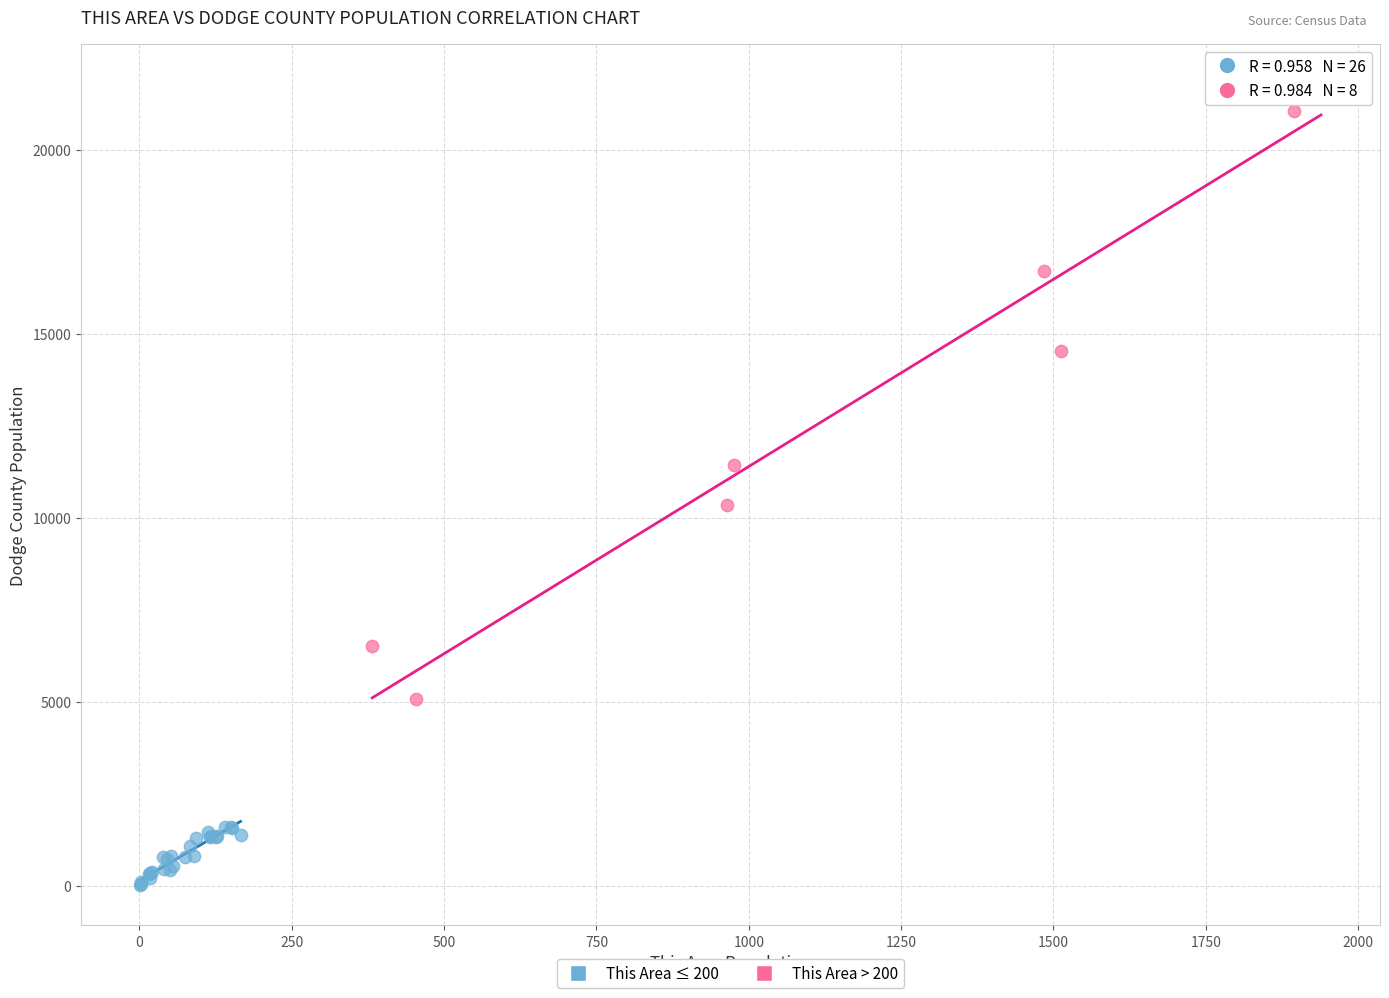

What are all the series names shown in the legend?

This Area ≤ 200, This Area > 200